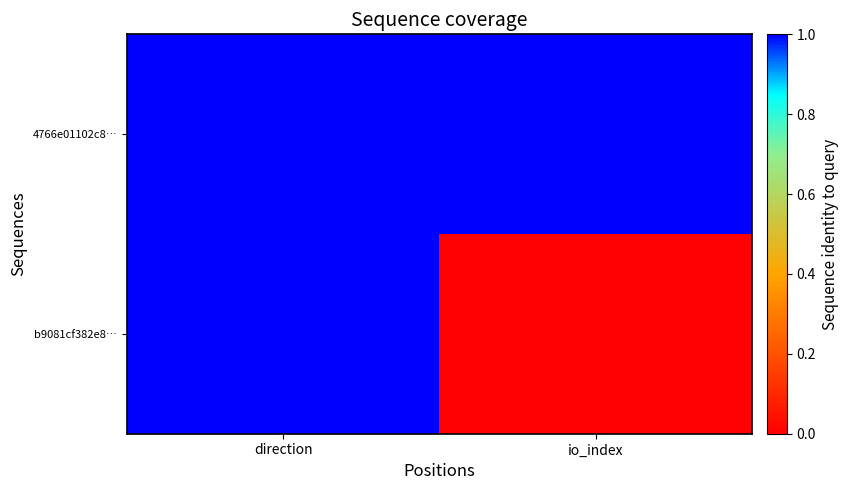

What is the spread (max minus min) of values at io_index?

1.0